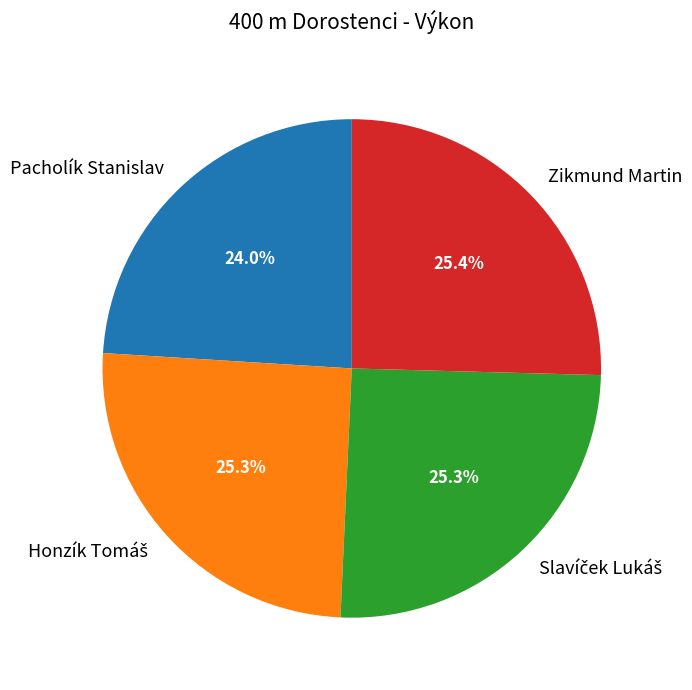

Which category has the smallest portion of the pie?

Pacholík Stanislav